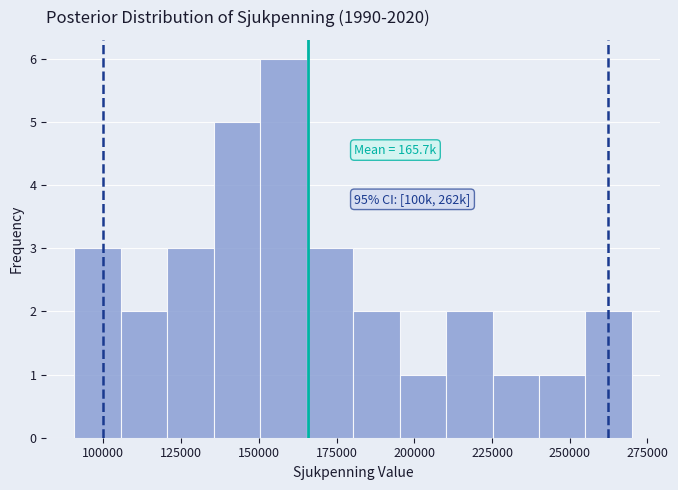

Around what value on the x-axis is the tallest bar? Give the approximate position of its centre, as read against the axis.

160000